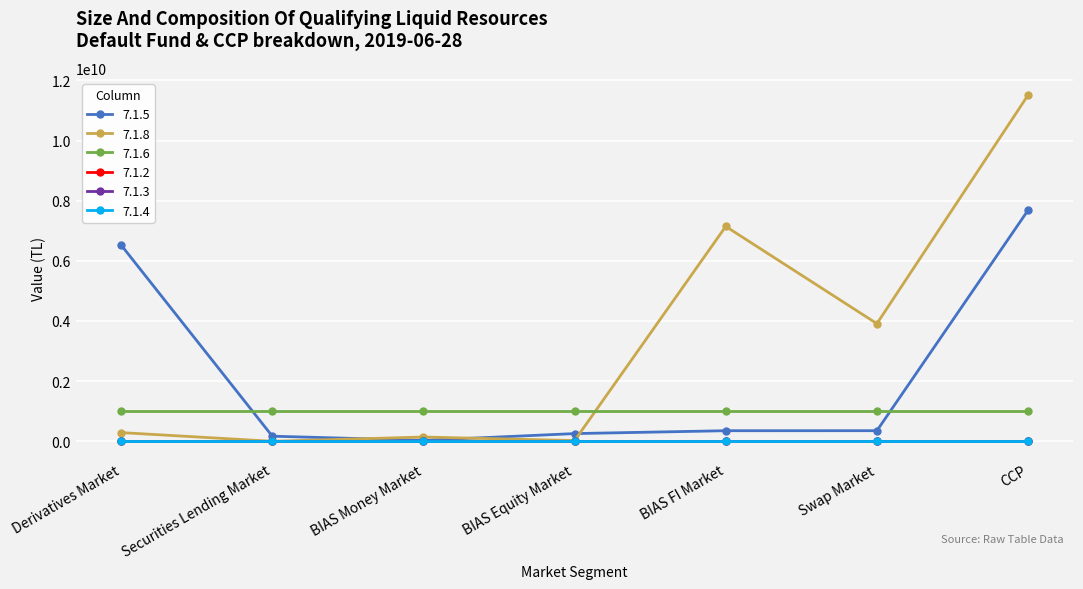

What is the label of the 6th point from the right?

Securities Lending Market